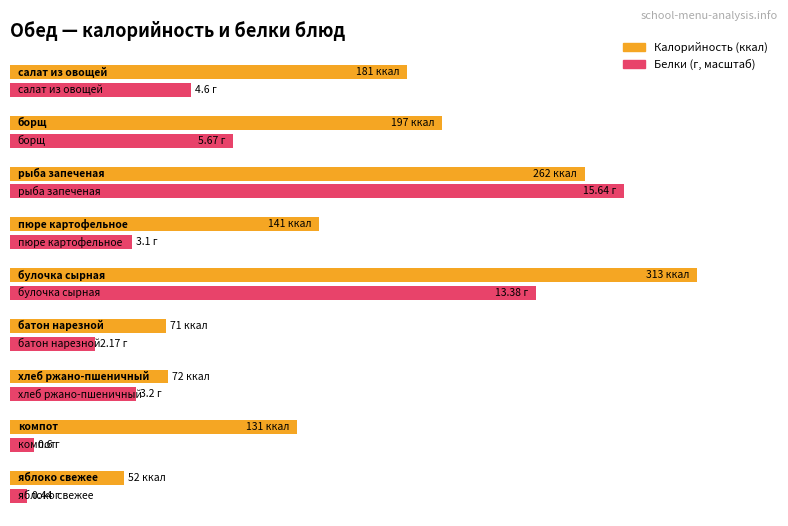

List the series in order of their overall mean, lowest first.

Белки, Калорийность